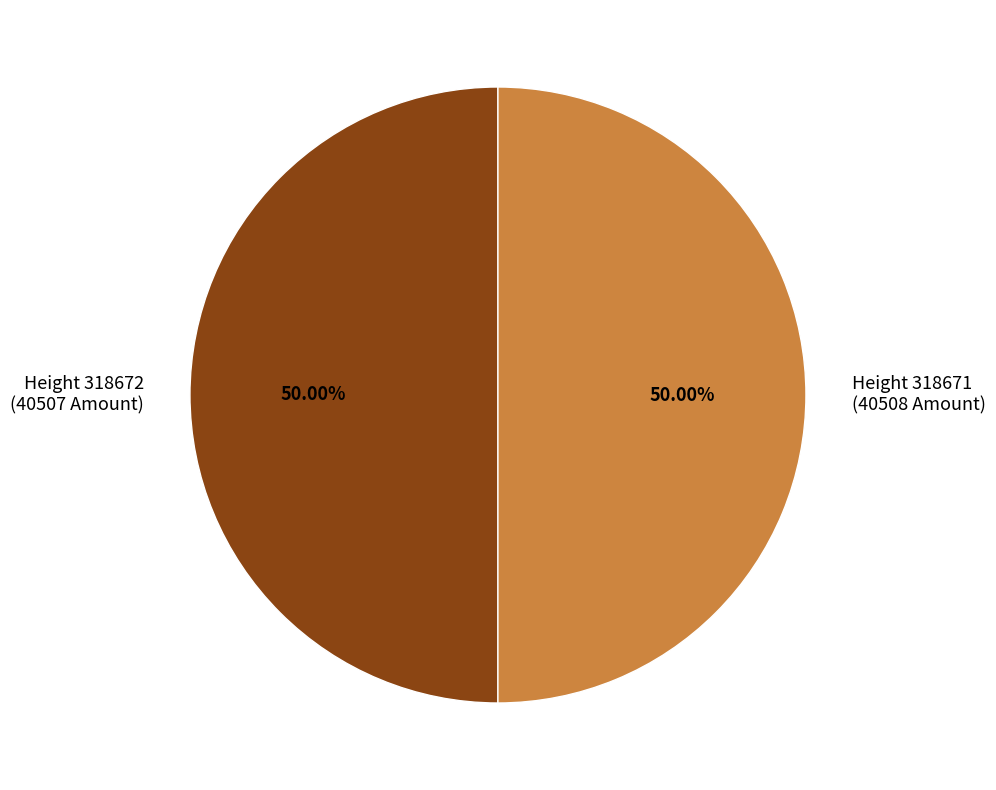

Is the sum of Height 318671 (40508 Amount) and Height 318672 (40507 Amount) greater than half?

Yes